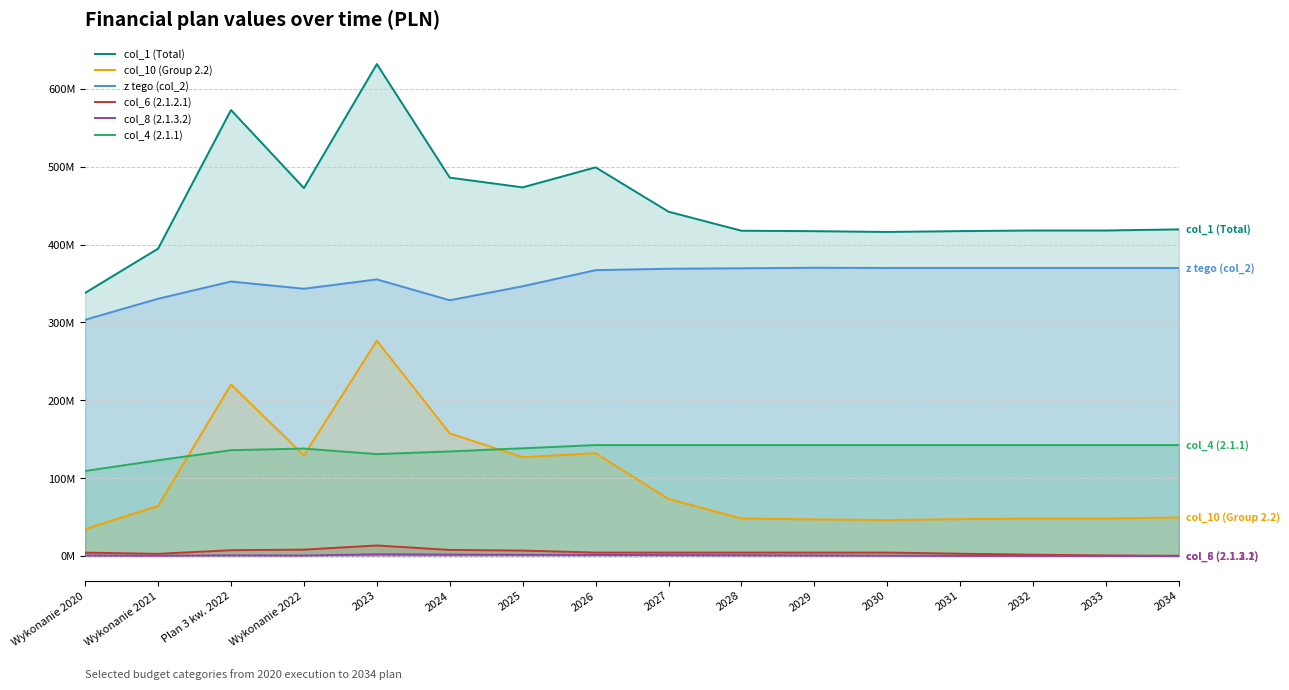

Rank the categories by col_1 (Total) value from highest to lowest.

2023, Plan 3 kw. 2022, 2026, 2024, 2025, Wykonanie 2022, 2027, 2034, 2033, 2032, 2028, 2031, 2029, 2030, Wykonanie 2021, Wykonanie 2020